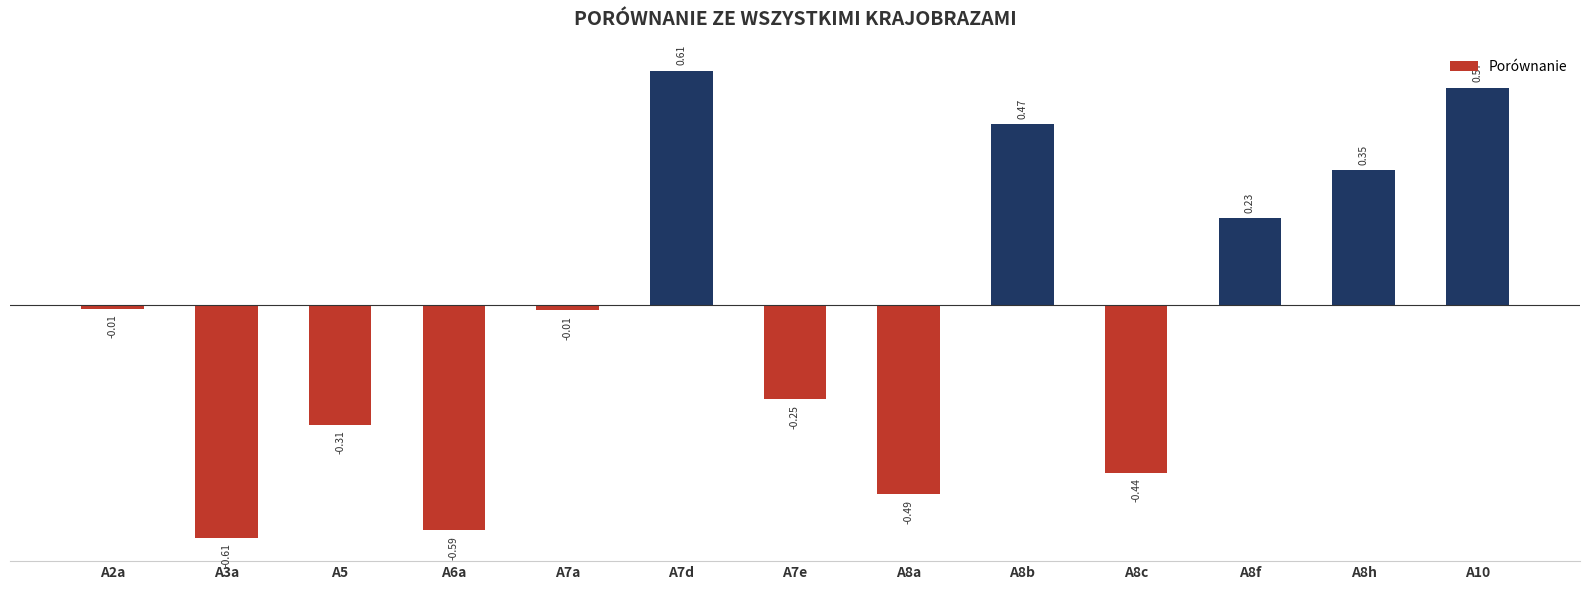

What is the difference between the maximum and minimum values?

1.2